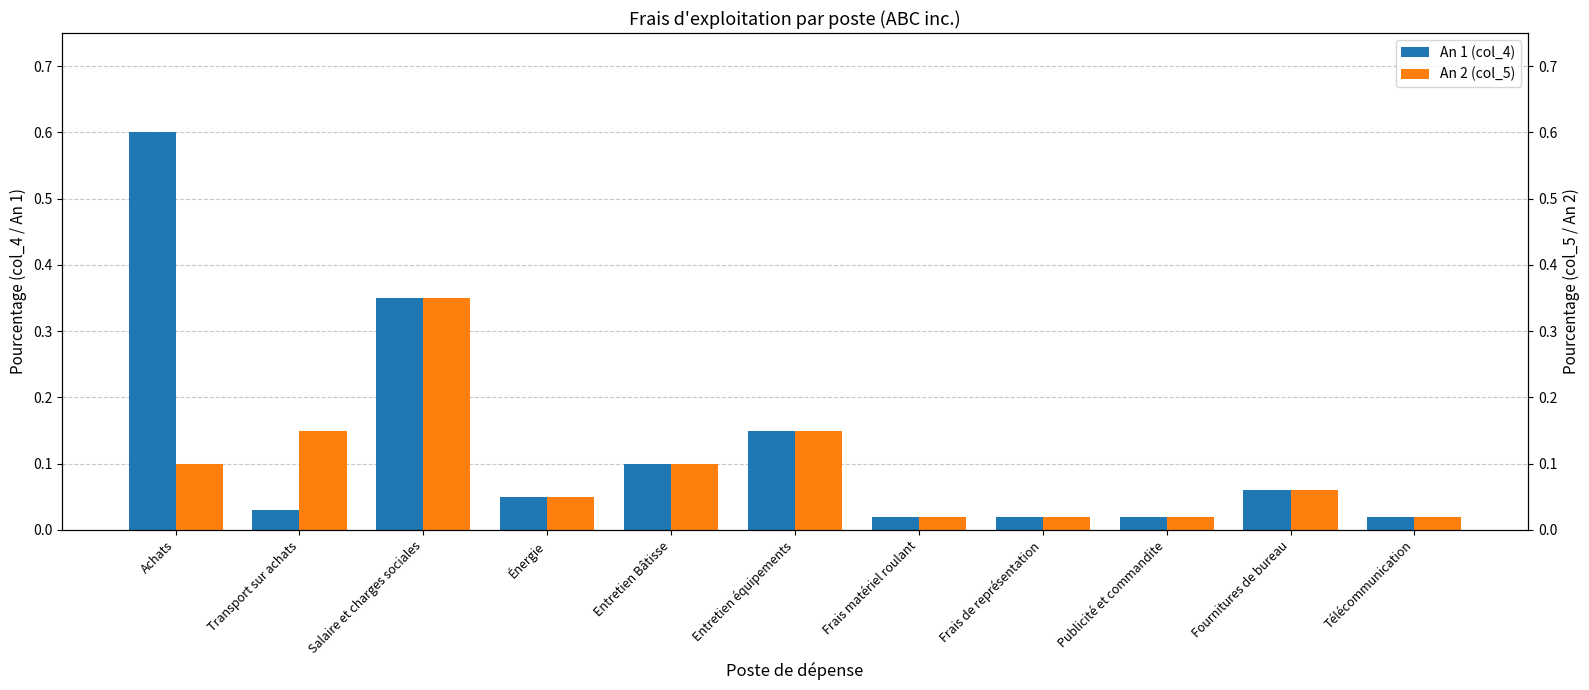

What position from the left is Publicité et commandite?

9